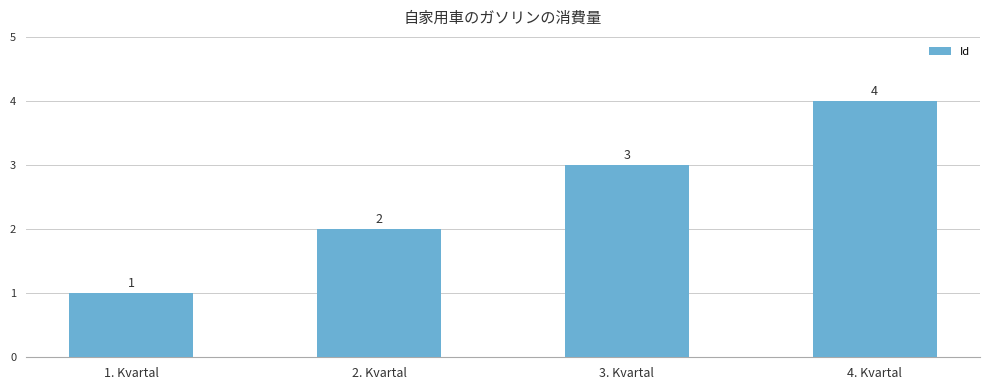

Reading left to right, extract all data points from this chart.

1	2	3	4